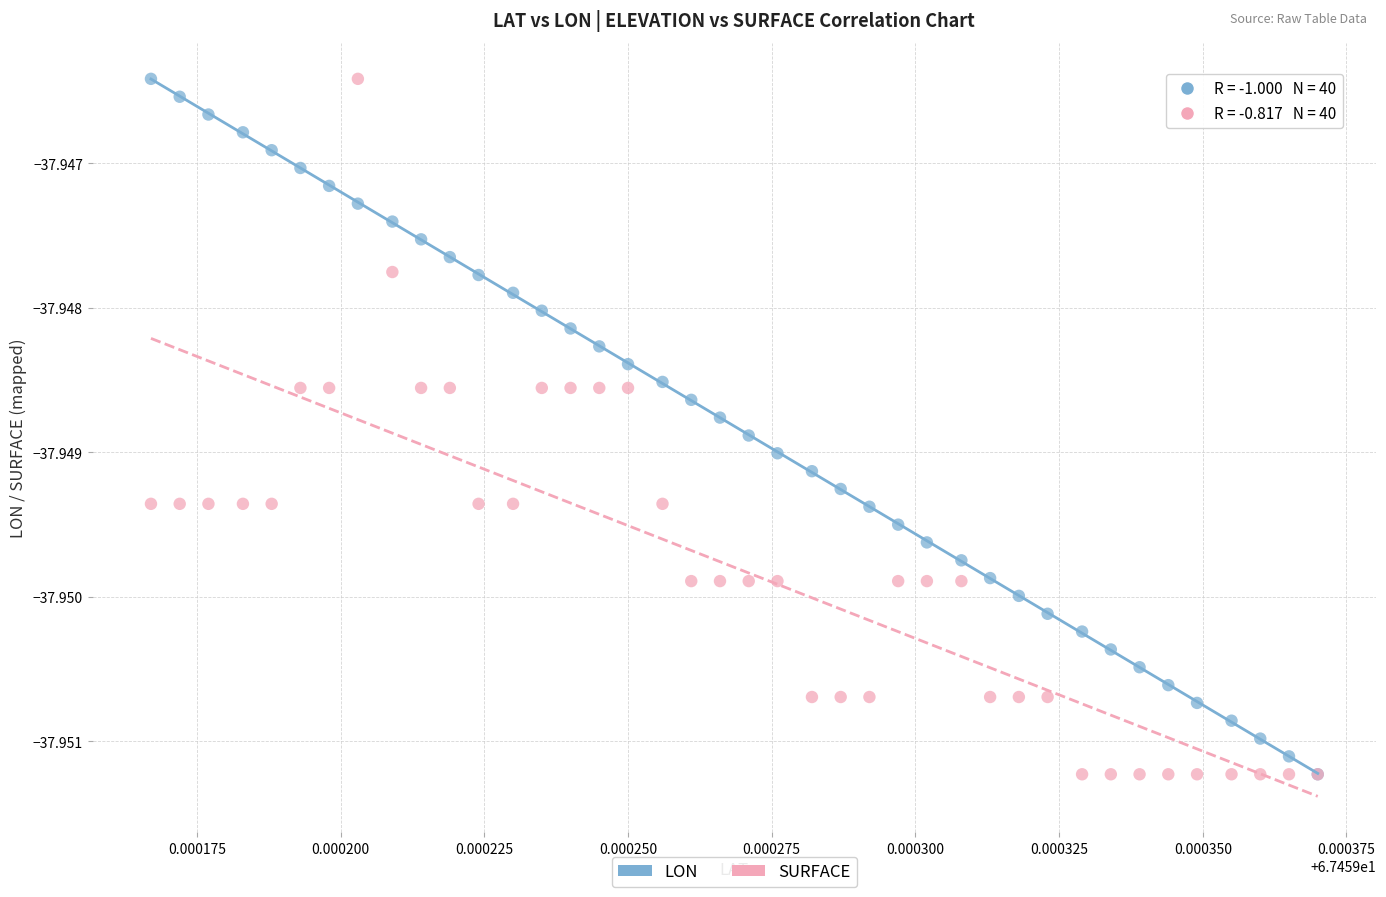

What are all the series names shown in the legend?

LON, SURFACE